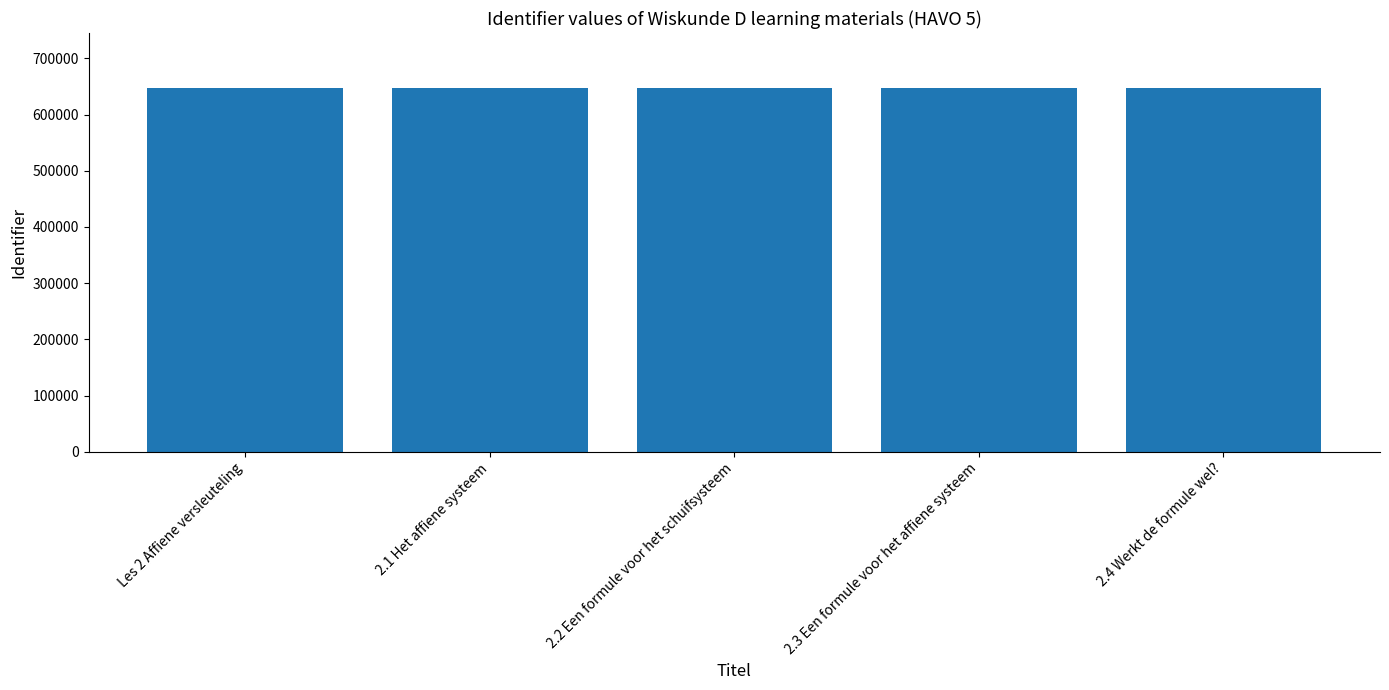

What is the value of the 4th bar from the left?

647888